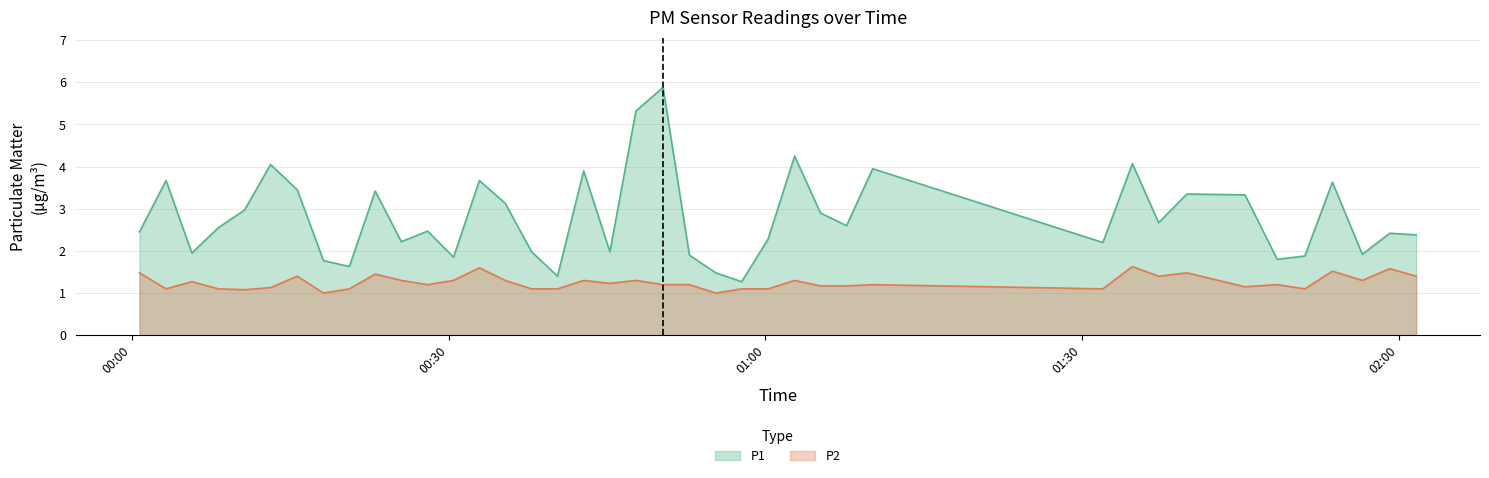

At how many categories does at least one series exceed 5?

2